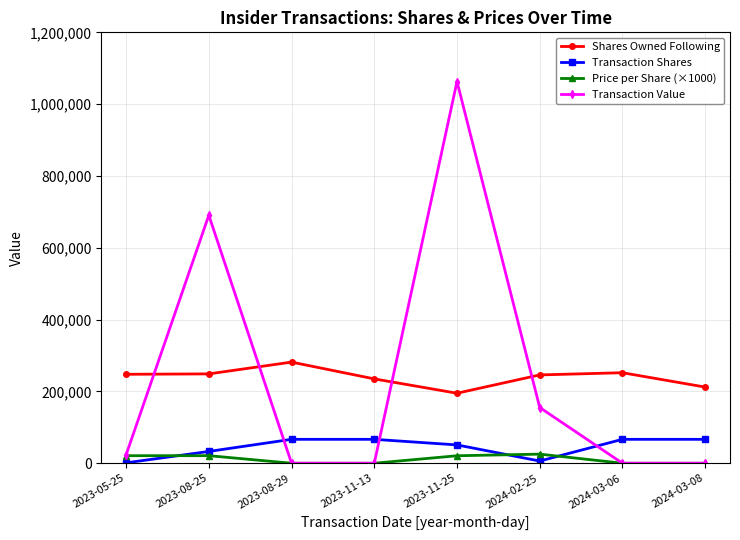

Where do Transaction Value and Transaction Shares first cross each other?

2023-08-25 and 2023-08-29